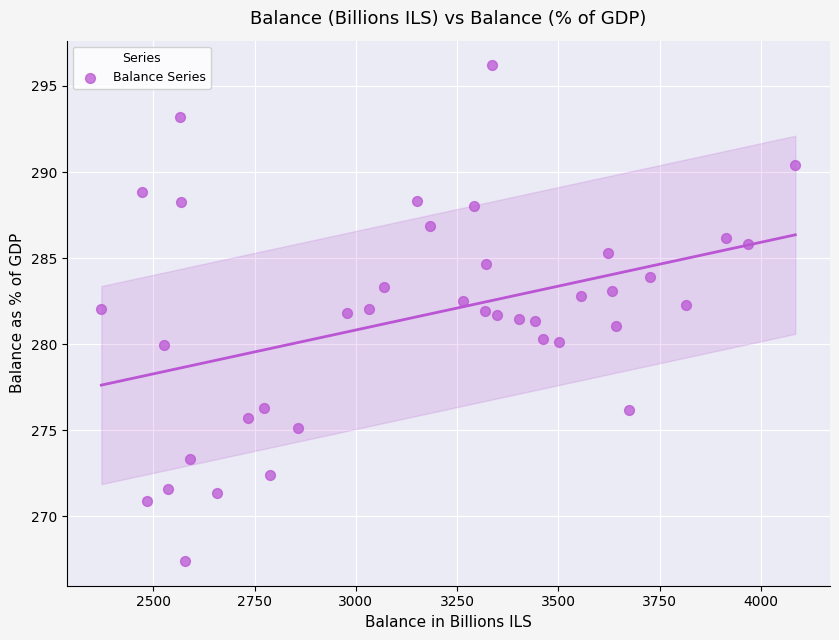

What is the range of X values (max minus min)?

1713.3